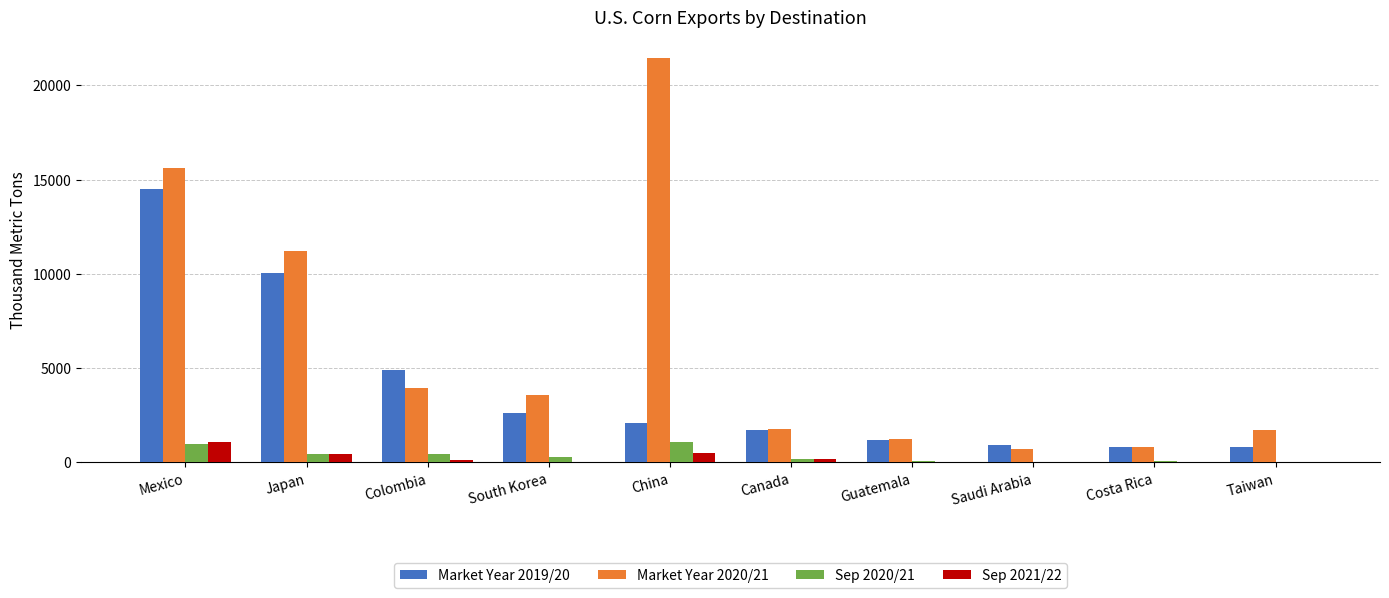

Which series changed the most between China and Saudi Arabia?

Market Year 2020/21